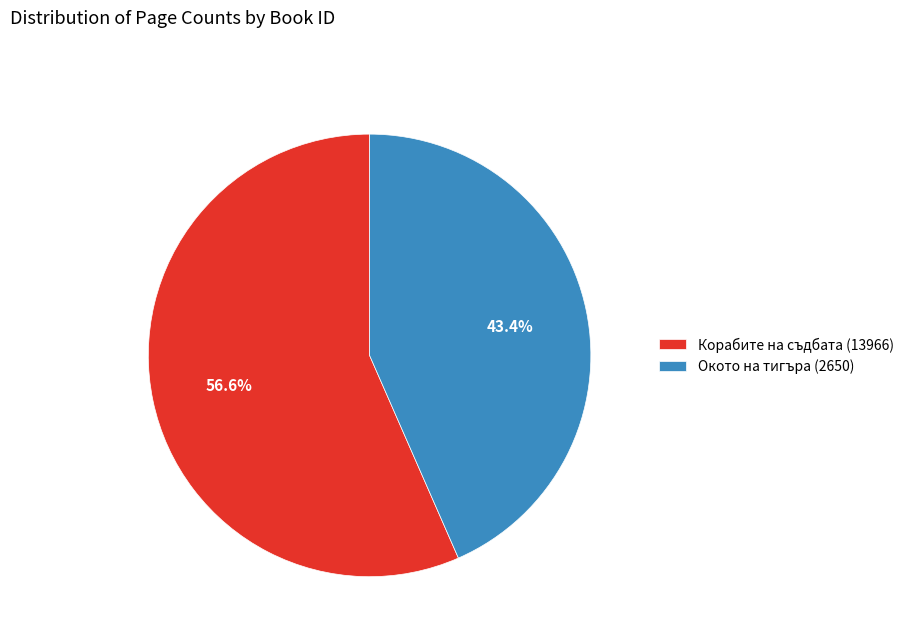

Which slice represents more than half of the pie?

Корабите на съдбата (13966)